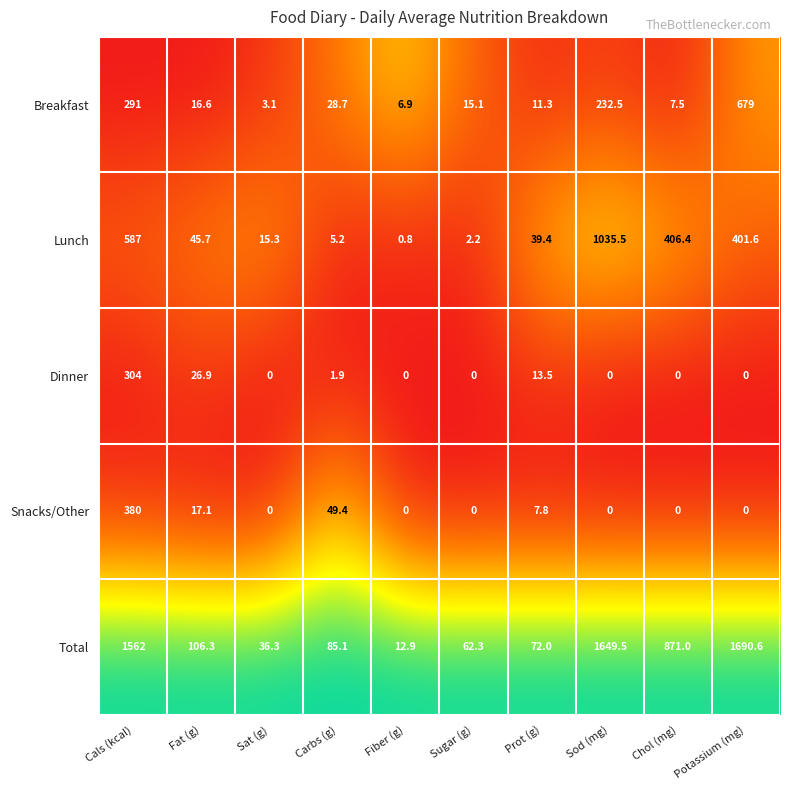

Which series changed the most between Cals (kcal) and Carbs (g)?

Total